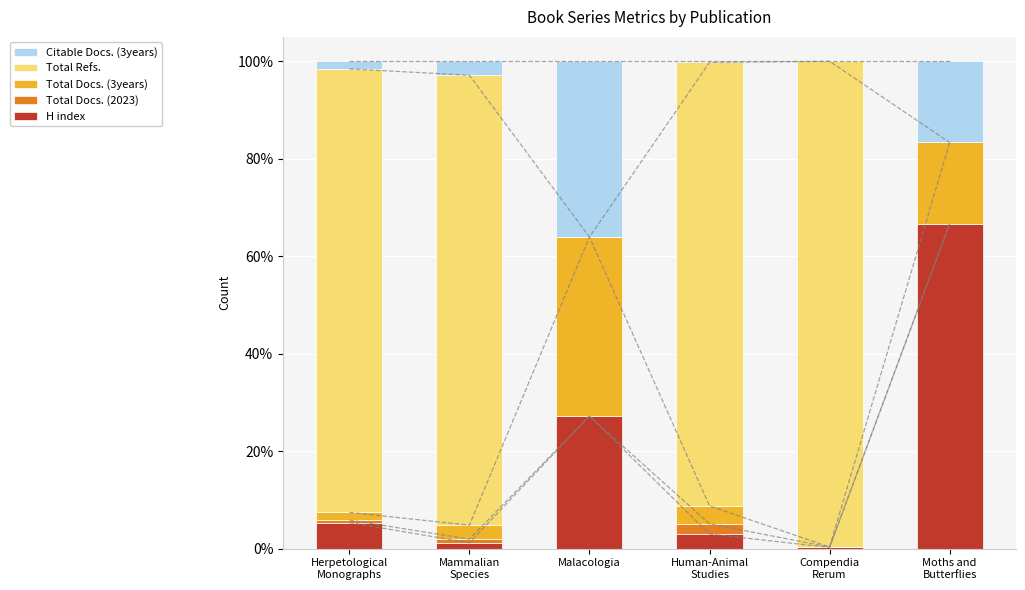

What is the maximum value shown in the chart?

99.7